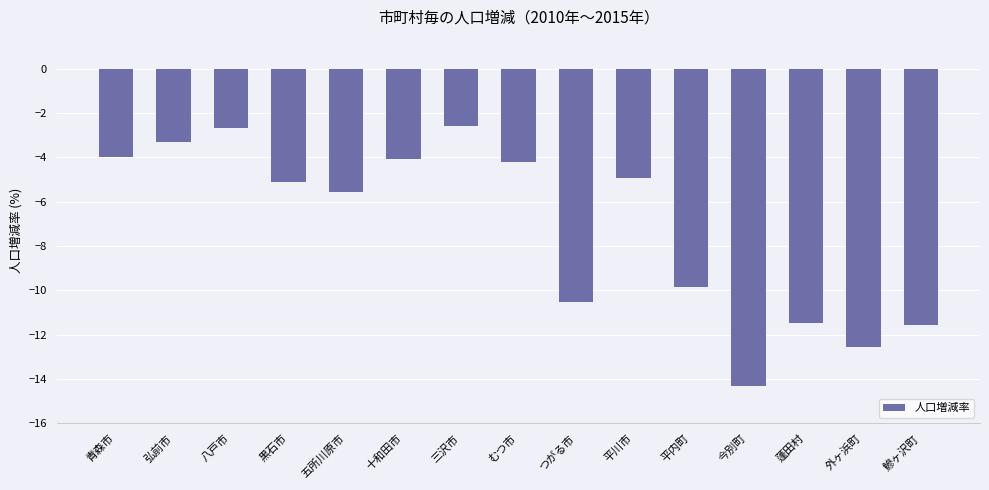

What is the change in value from 青森市 to 鰺ヶ沢町?

-7.6